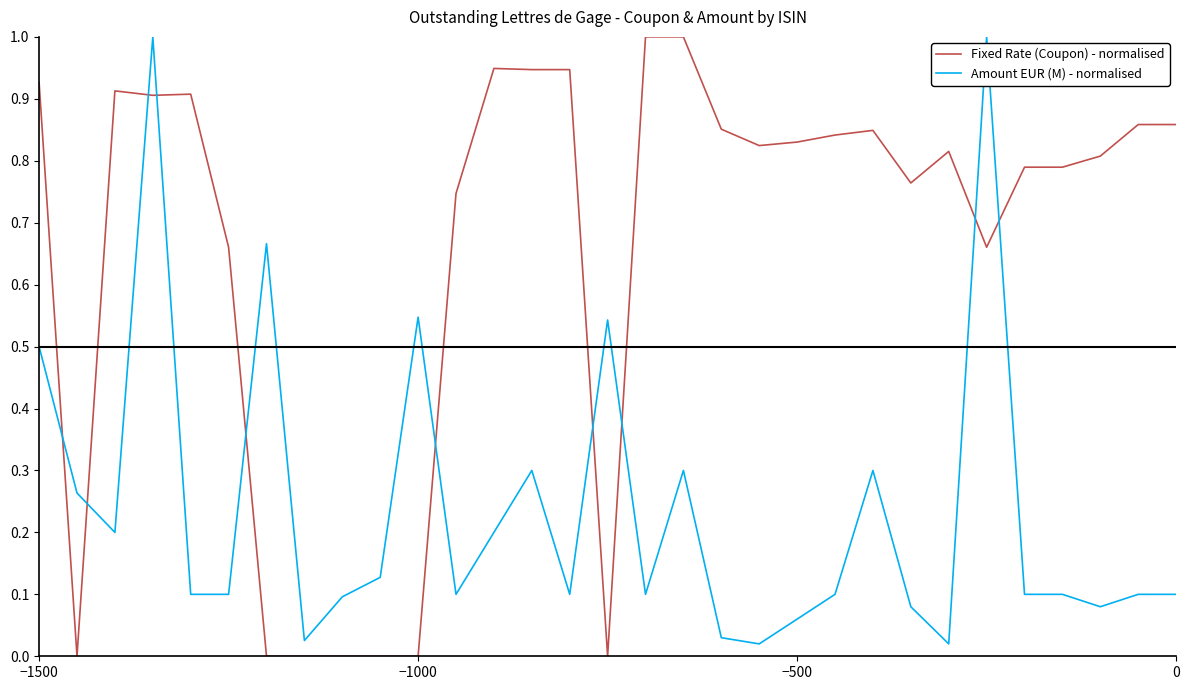

What is the greatest value displayed?

1.0